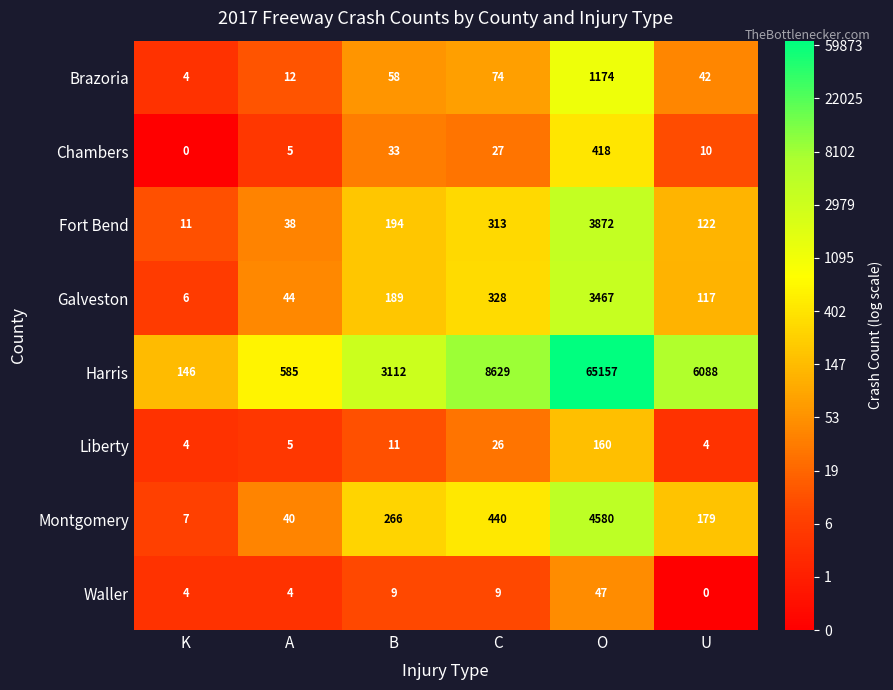

Is it true that Fort Bend equals 310 at B?

False